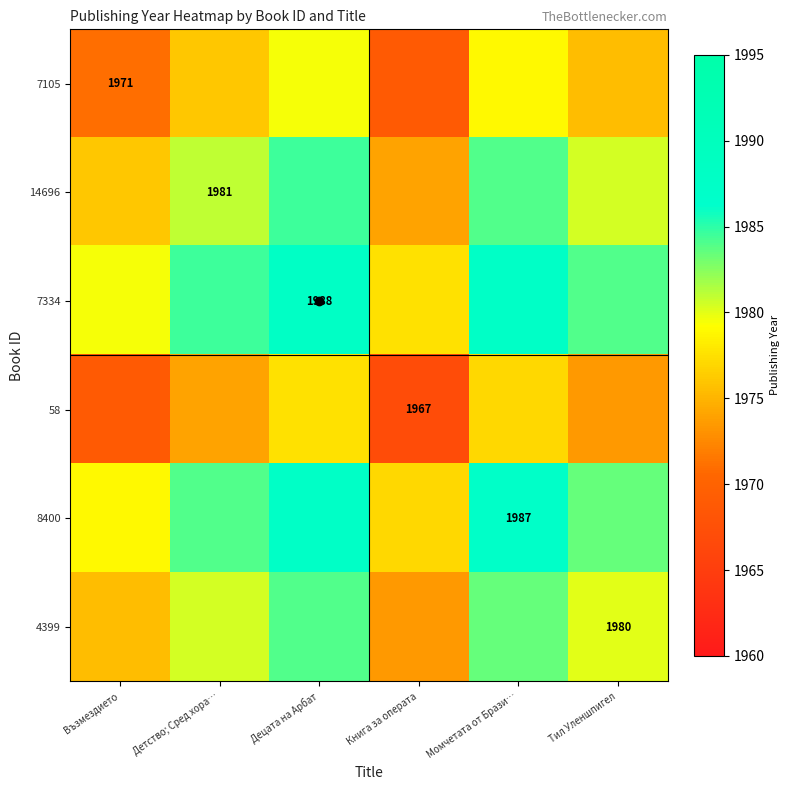

Rank the categories by 8400 value from lowest to highest.

Книга за операта, Възмездието, Тил Уленшпигел, Детство; Сред хора…, Момчетата от Брази…, Децата на Арбат